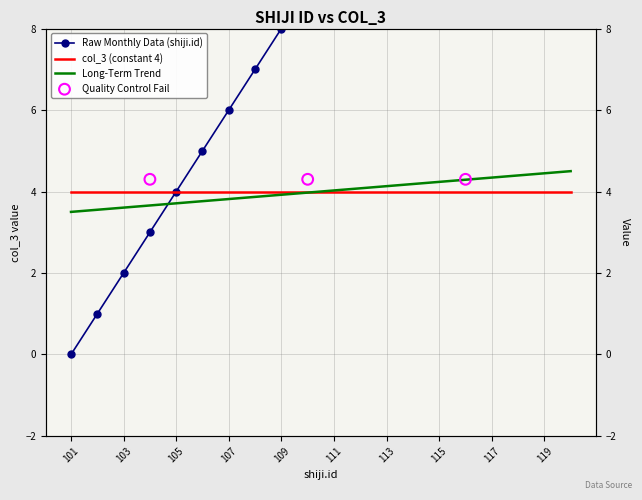

What is the change in value from 106 to 116?

+10